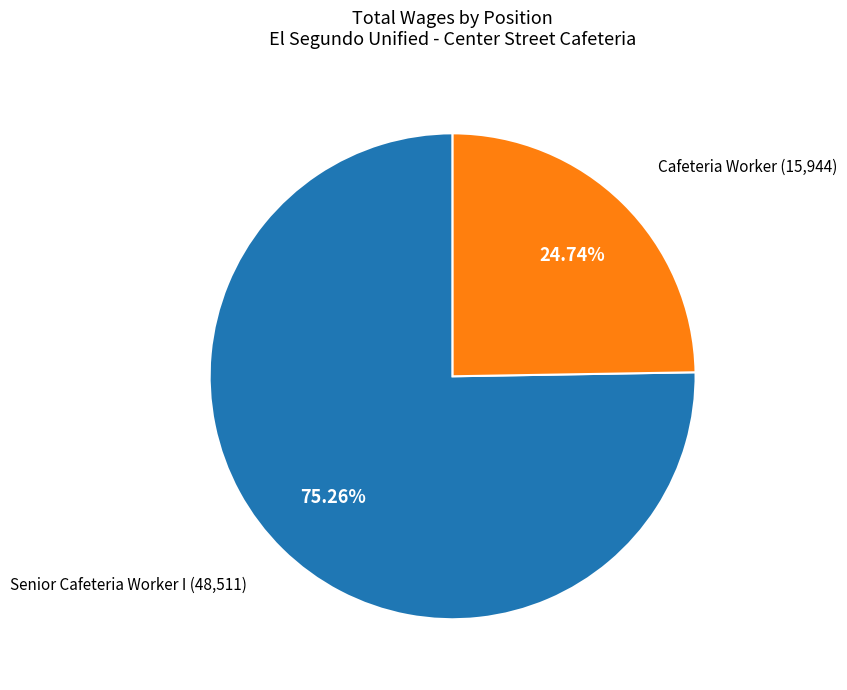

What is the smallest slice in the pie chart?

Cafeteria Worker